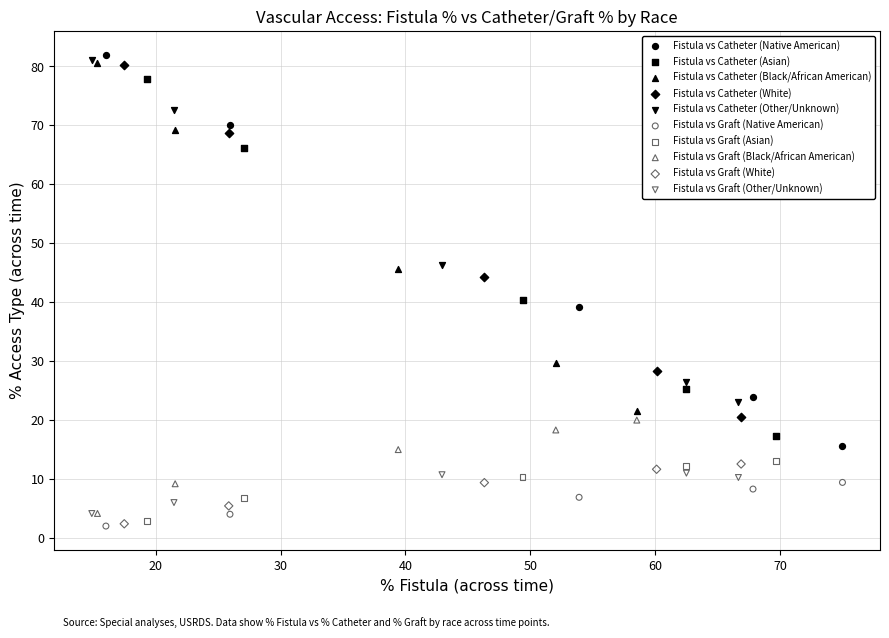

Which series has the widest spread of Y values?

Fistula vs Catheter (Native American)